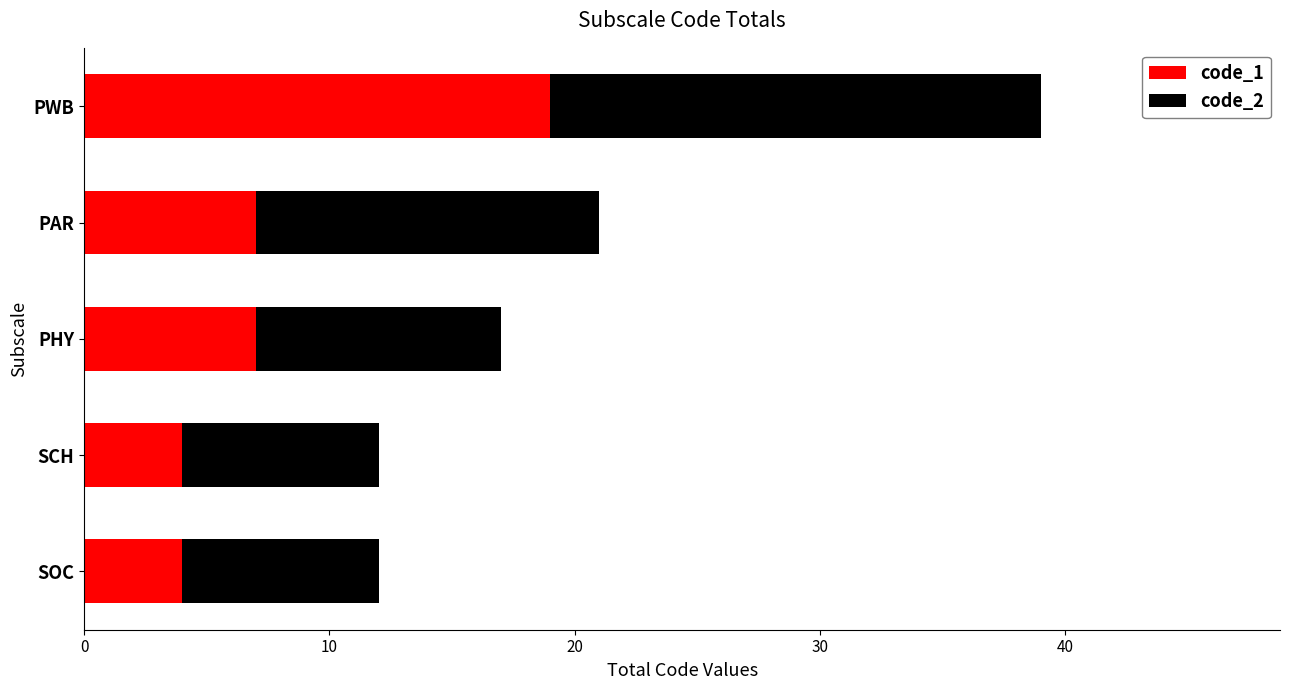

At which label does code_1 reach its peak?

PWB